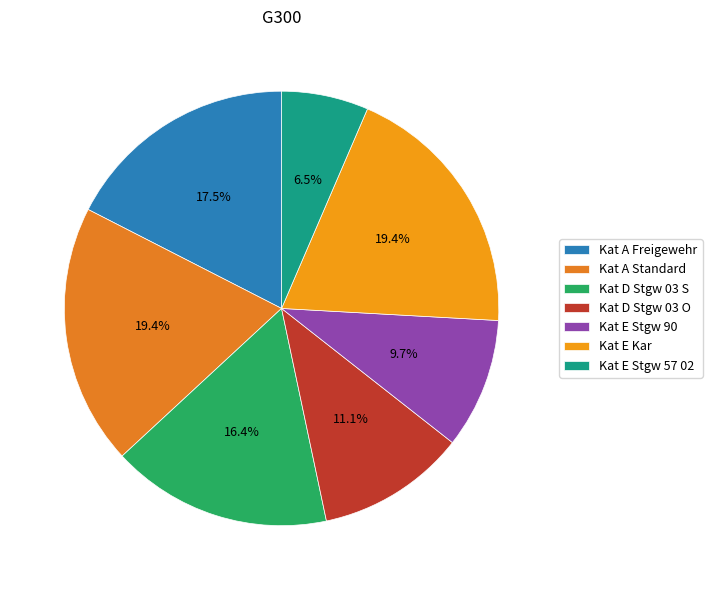

Rank the categories by value from lowest to highest.

Kat E Stgw 57 02, Kat E Stgw 90, Kat D Stgw 03 O, Kat D Stgw 03 S, Kat A Freigewehr, Kat A Standard, Kat E Kar